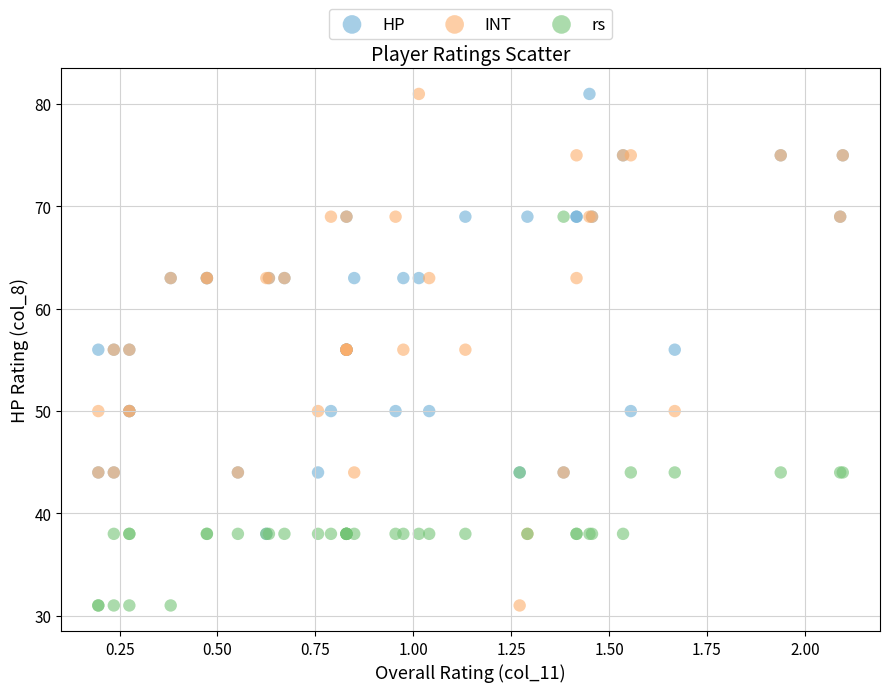

What are all the series names shown in the legend?

HP, INT, rs